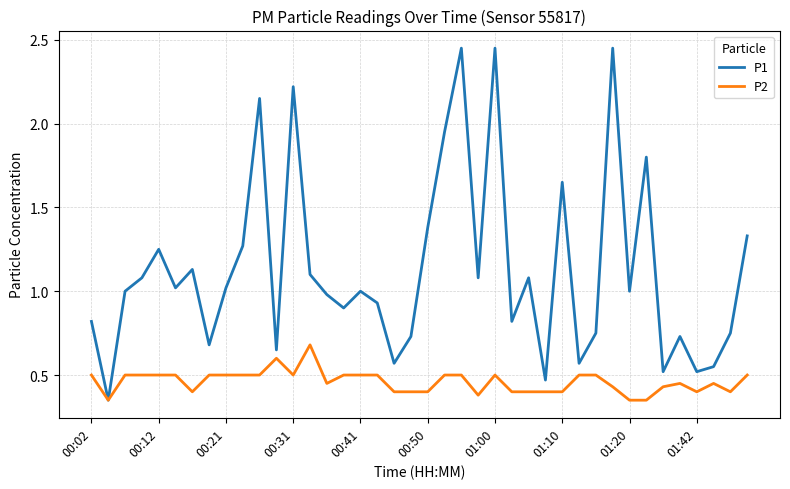

Which series has the largest total across all categories?

P1